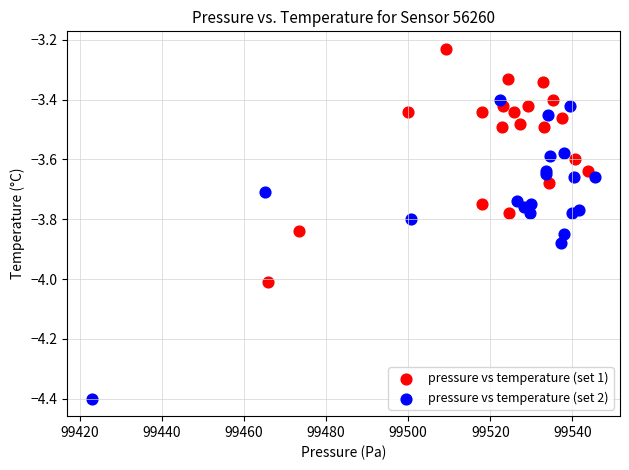

Which series contains the lowest Y value?

pressure vs temperature (set 2)